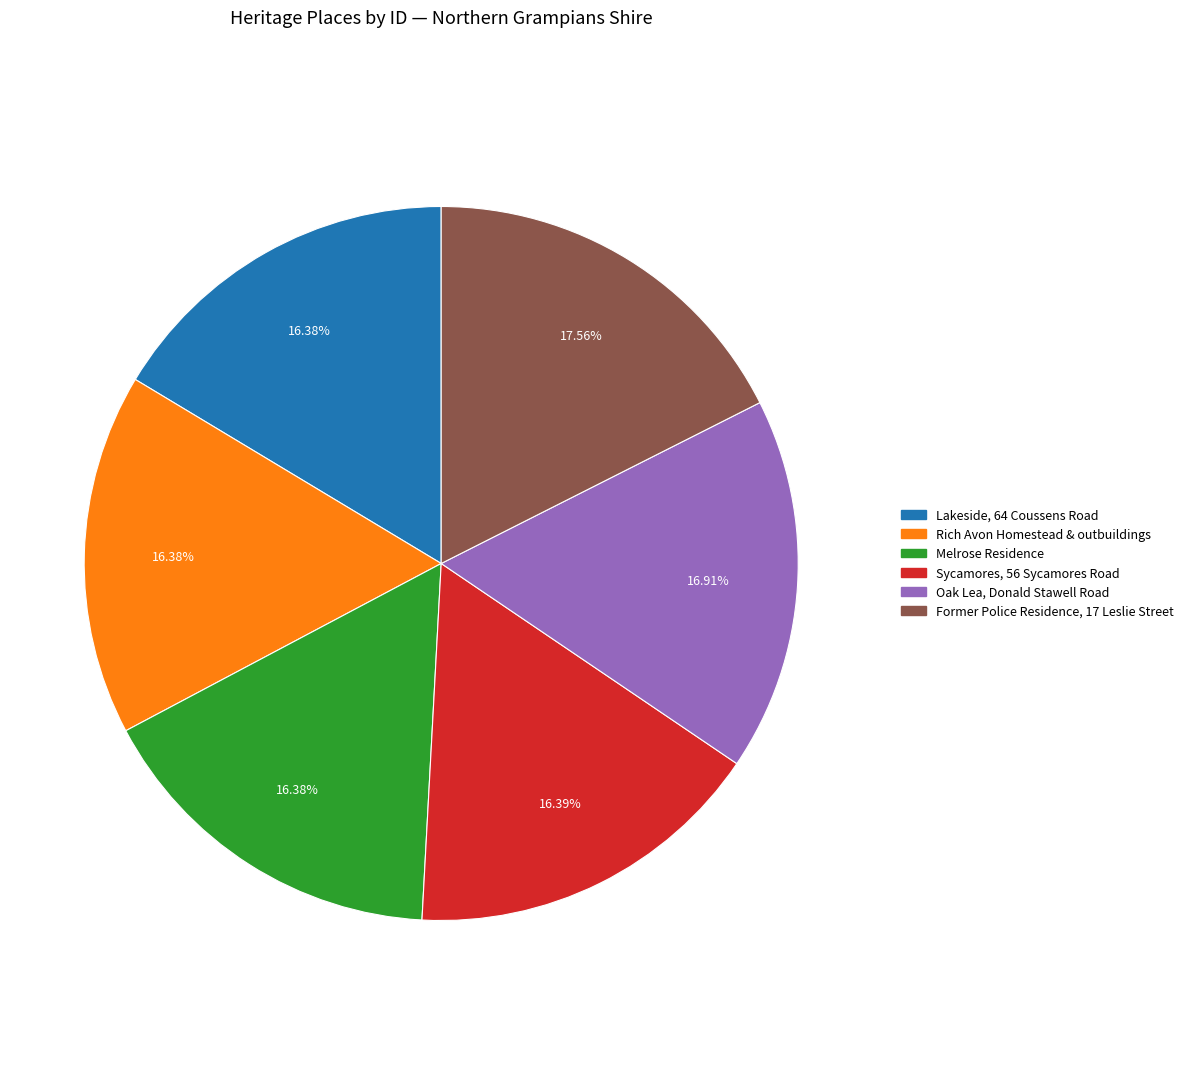

Between Former Police Residence, 17 Leslie Street and Rich Avon Homestead & outbuildings, which is larger?

Former Police Residence, 17 Leslie Street